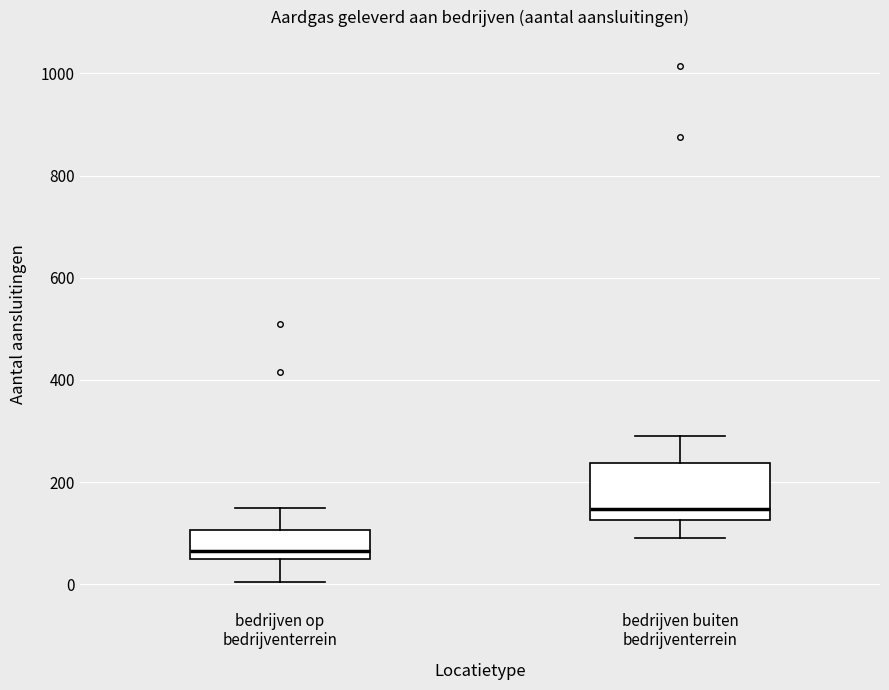

Reading left to right, transcribe this box plot: for each box, give where its median line is, the range the box spans, and where its two whiskers end, as read against the y-axis. The values are not printed on the chart, so give them approximately, as read against the axis.

bedrijven op bedrijventerrein: median 60 (just above the box's lower edge), box 60 to 100, whiskers 0 to 160
bedrijven buiten bedrijventerrein: median 140, box 120 to 240, whiskers 100 to 300